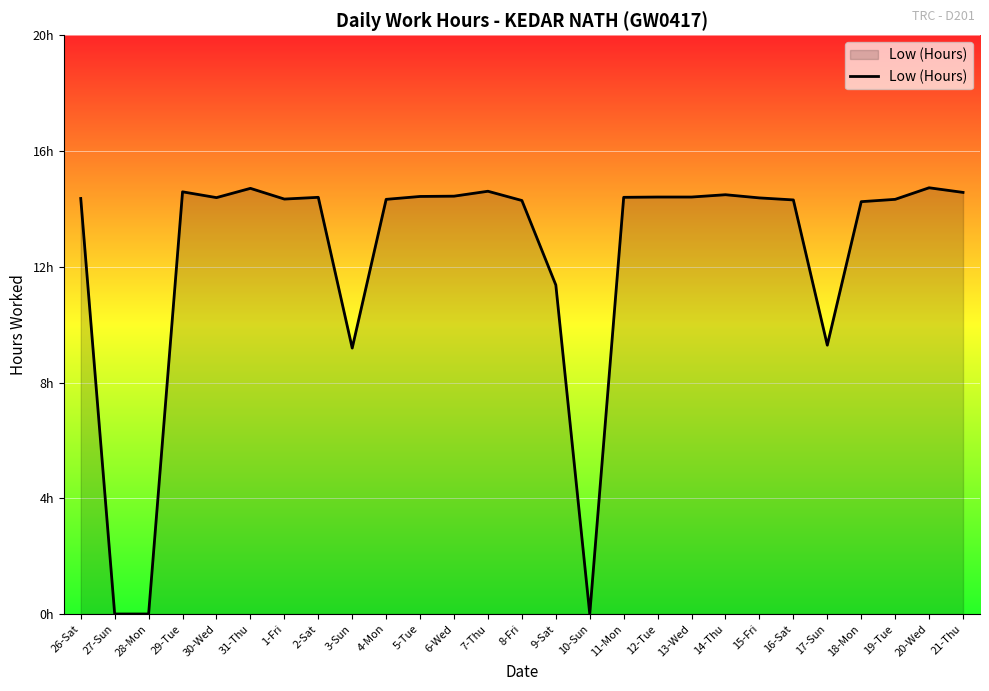

What is the value of the 18th point from the left?

14.4